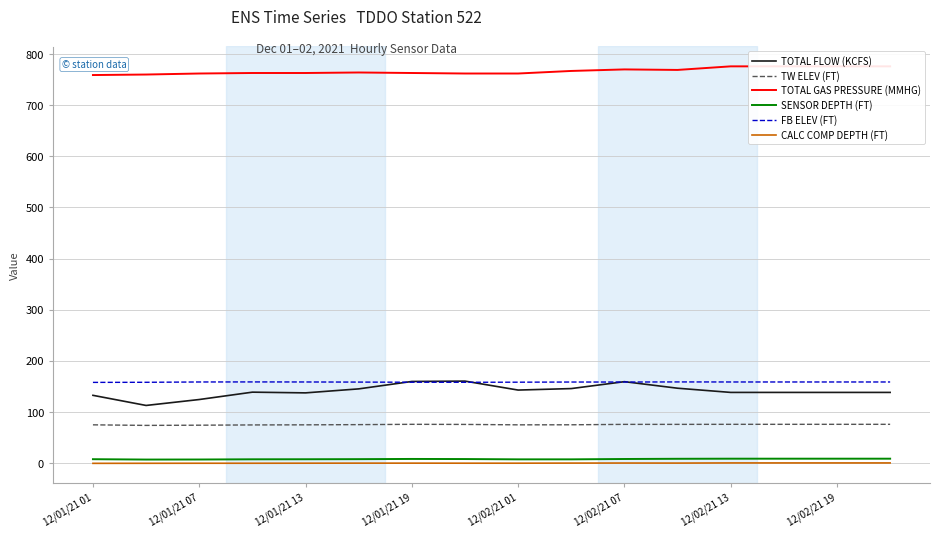

Which category has the lowest value across all series?

12/01/21 01